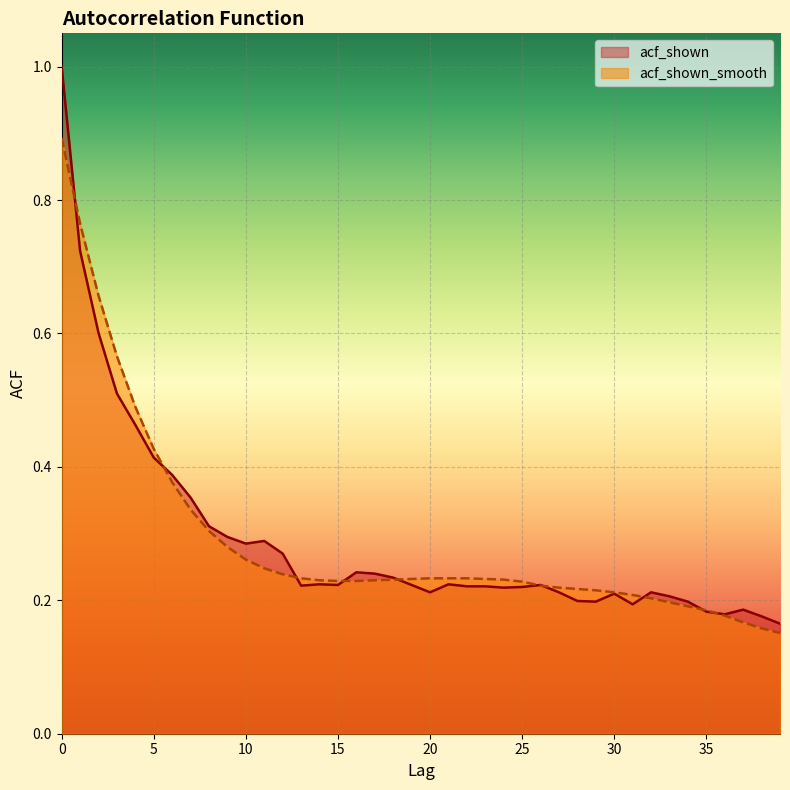

What is the smallest value displayed?

0.2